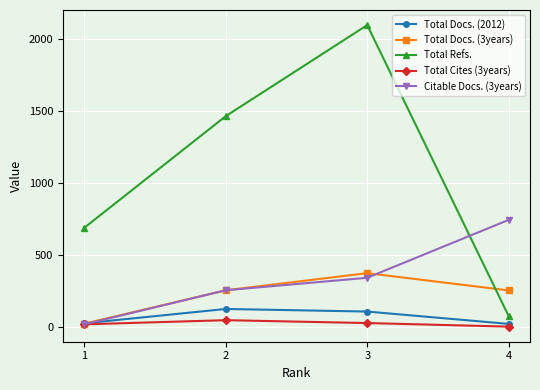

What is the value of the Citable Docs. (3years) point at the 2nd from the left?

255